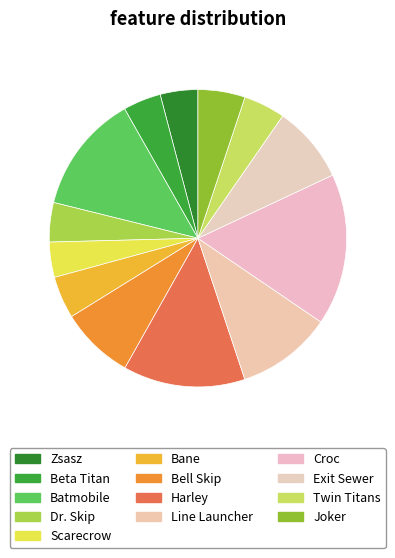

Is Twin Titans the majority of the pie?

No